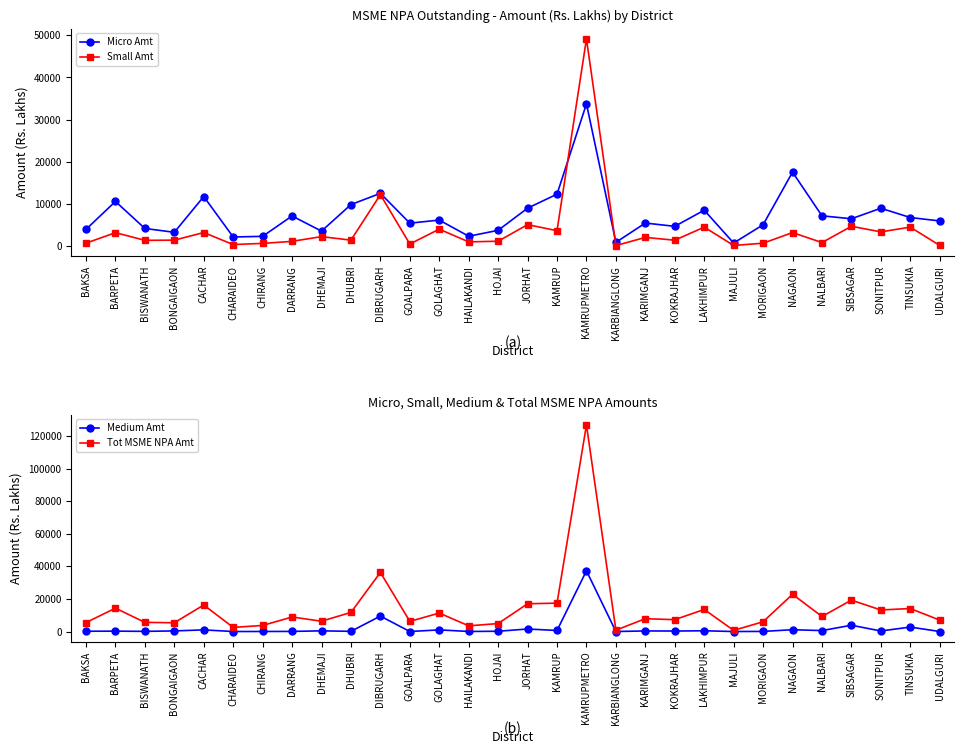

Between DHEMAJI and KAMRUPMETRO, which series saw the biggest shift?

Tot MSME NPA Amt